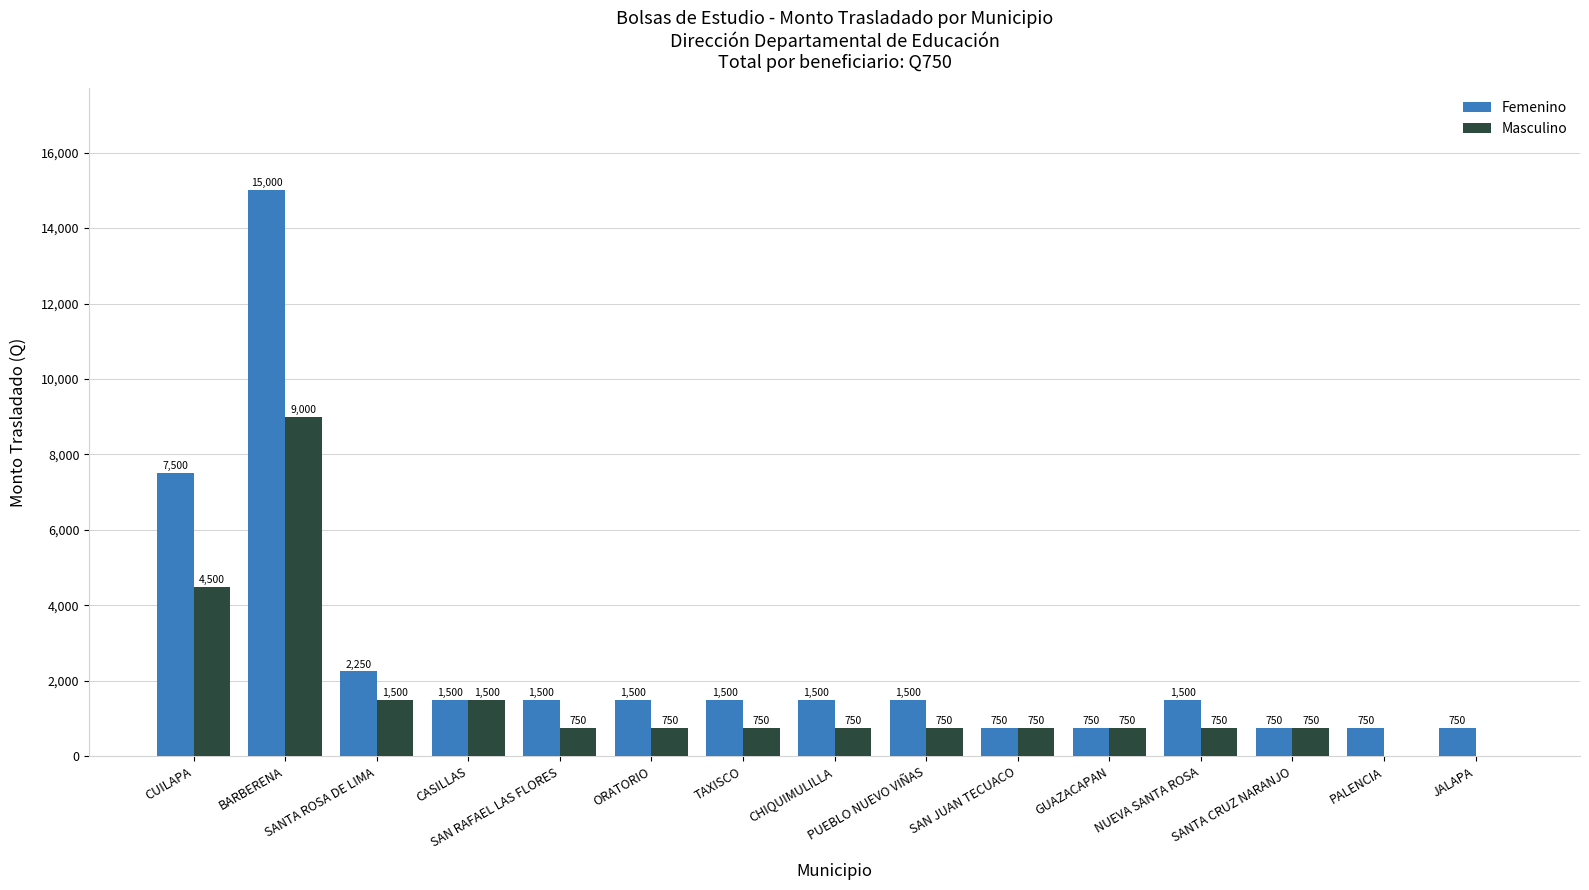

What is the sum of all Femenino values?

39000